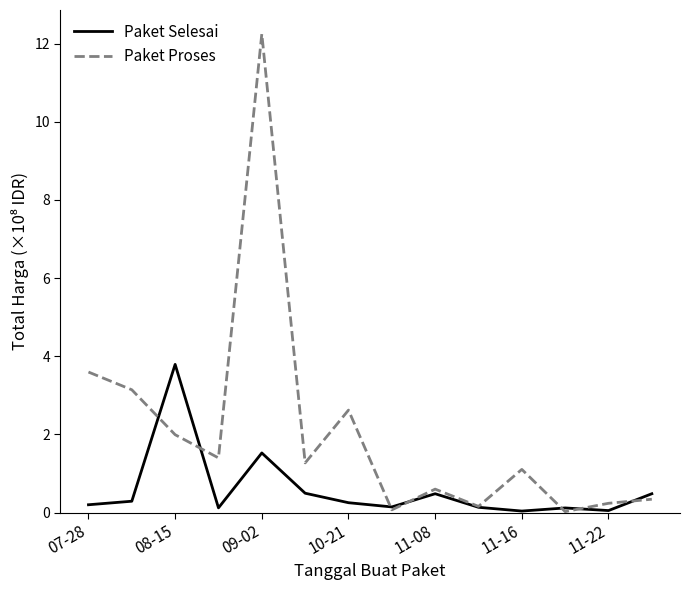

Which series has the largest total across all categories?

Paket Proses